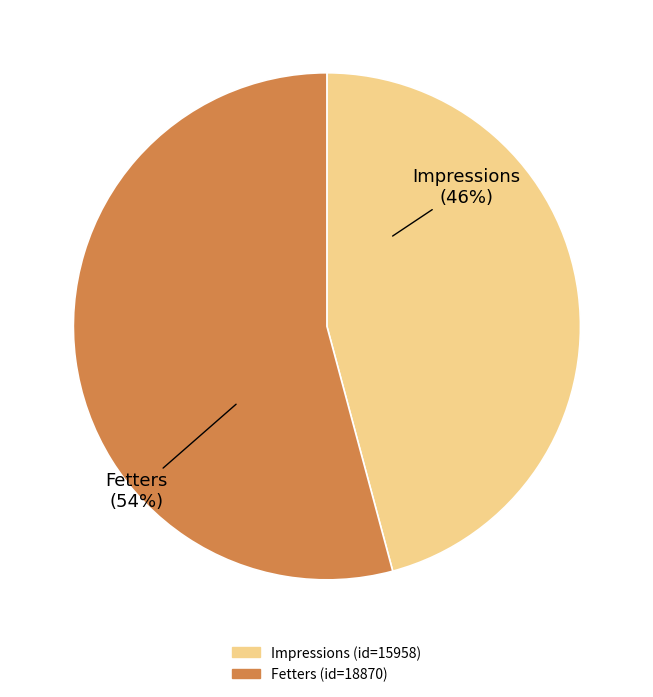

Does Impressions account for over 50% of the chart?

No